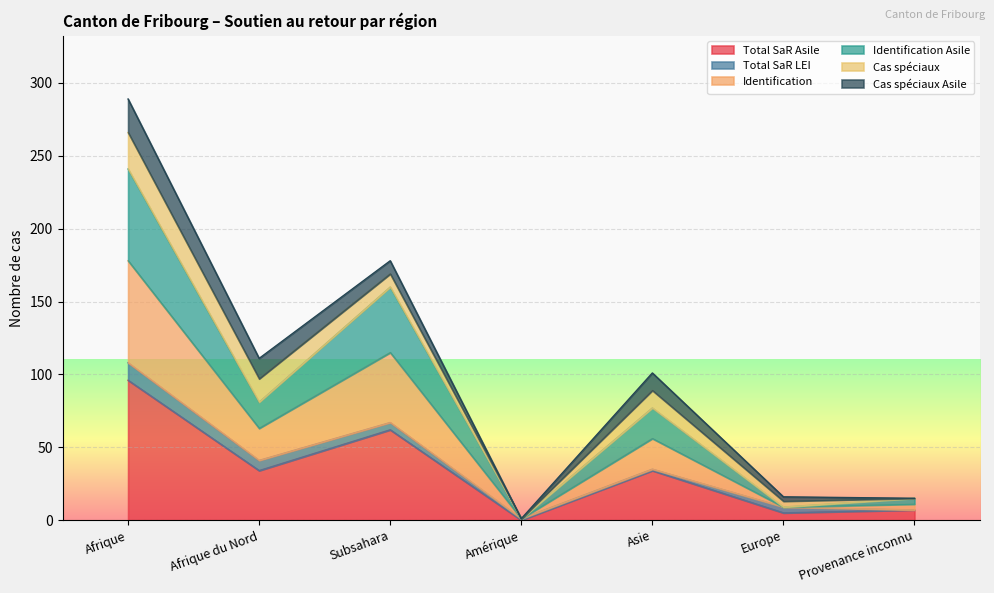

At which label is Total SaR Asile closest to 48?

Afrique du Nord